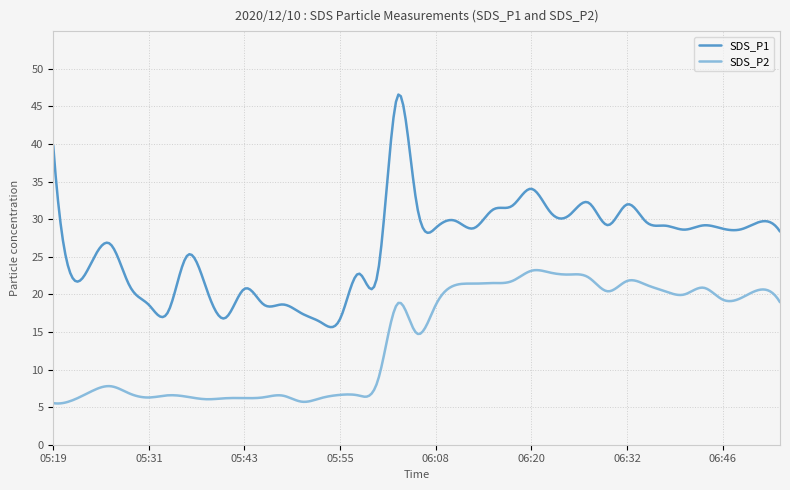

What is the minimum value shown in the chart?

5.5